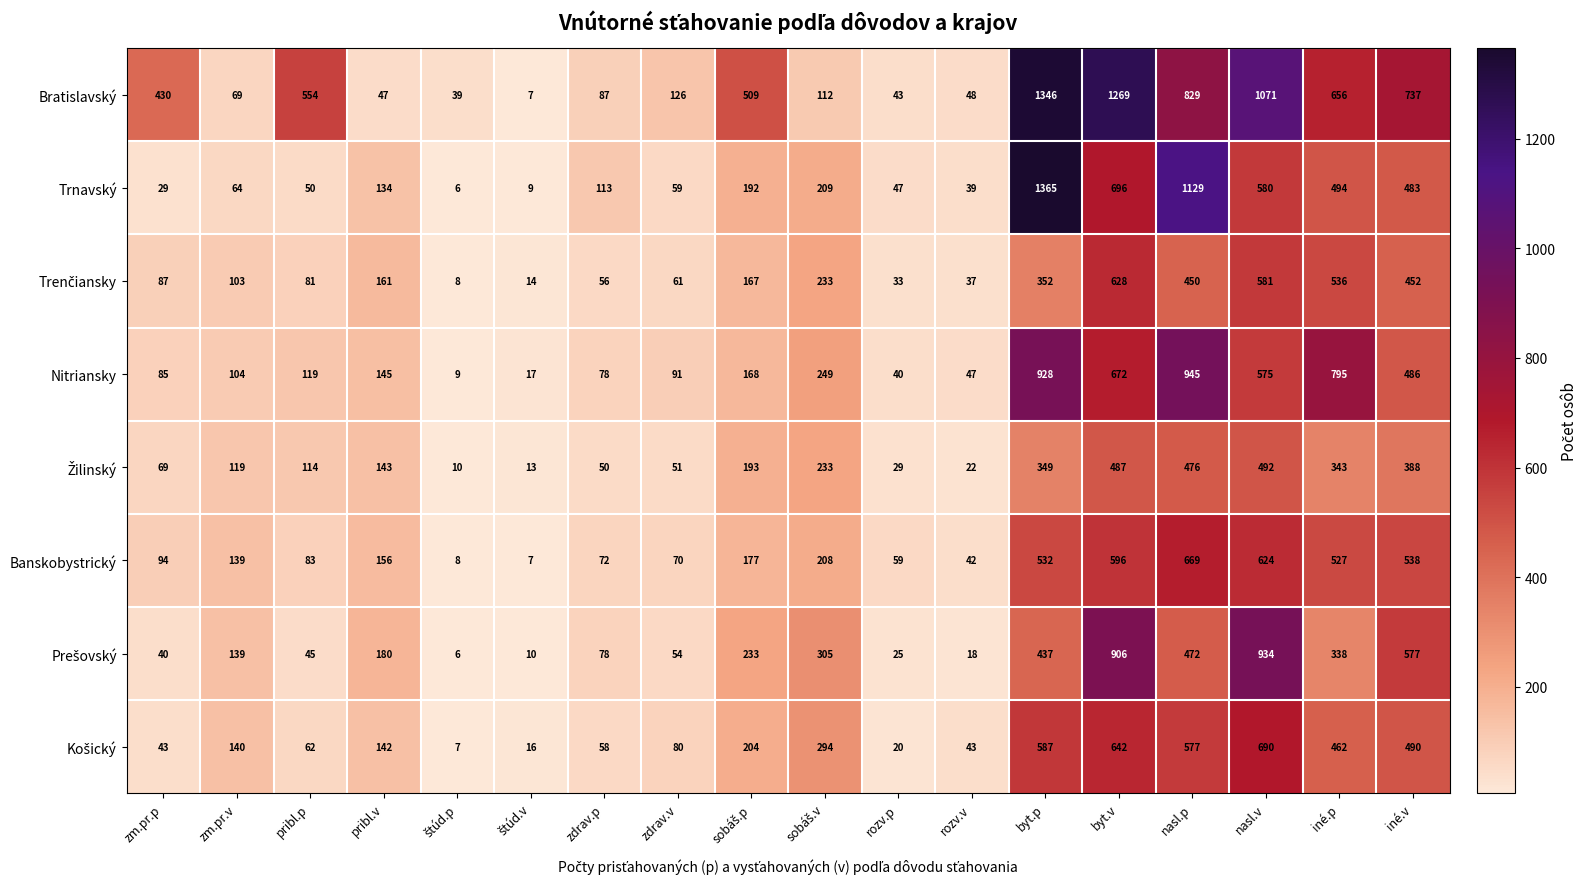

Which series has the widest spread of values?

Trnavský